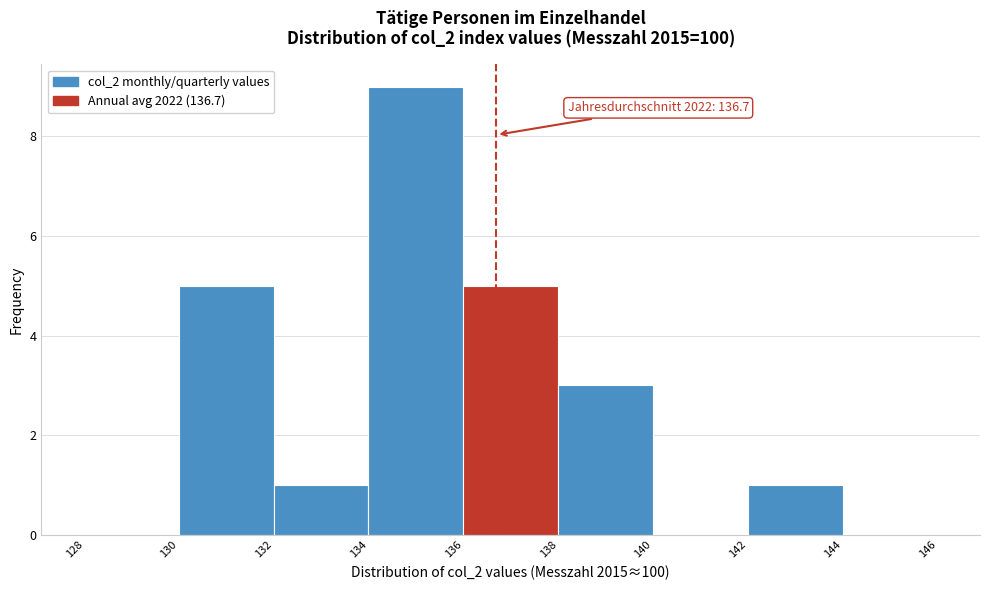

Over which range of the x-axis is the bar tallest?

134 to 136